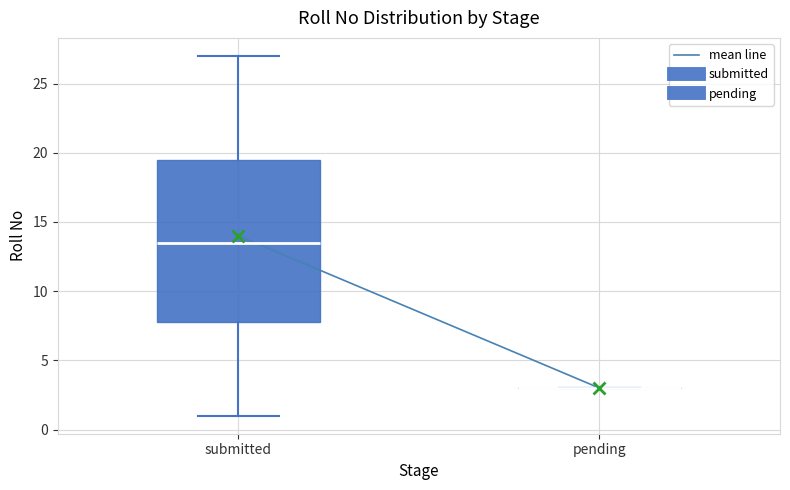

Reading left to right, transcribe this box plot: for each box, give where its median line is, the range the box spans, and where its two whiskers end, as read against the y-axis. The values are not printed on the chart, so give them approximately, as read against the axis.

submitted: median 13.5, box 8.0 to 19.5, whiskers 1.0 to 27.0
pending: box collapsed to a line at 3.0, whiskers 3.0 to 3.0